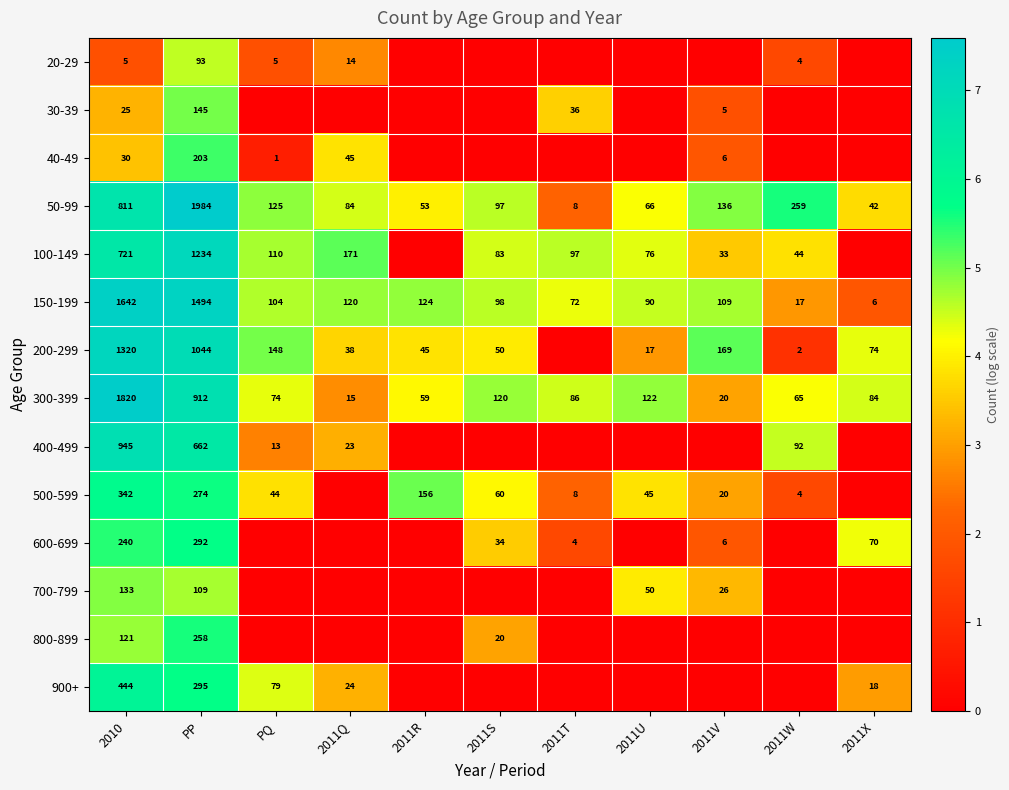

What is the sum of the 400-499 values at 2010 and 2011W?

1037